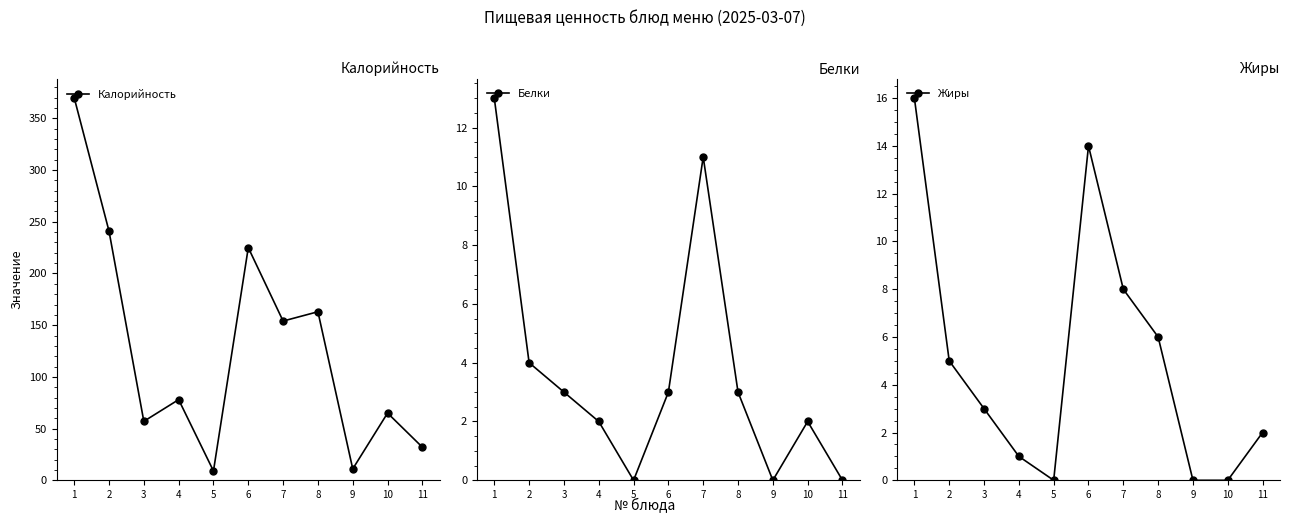

True or false: Калорийность and Белки cross at least once.

False